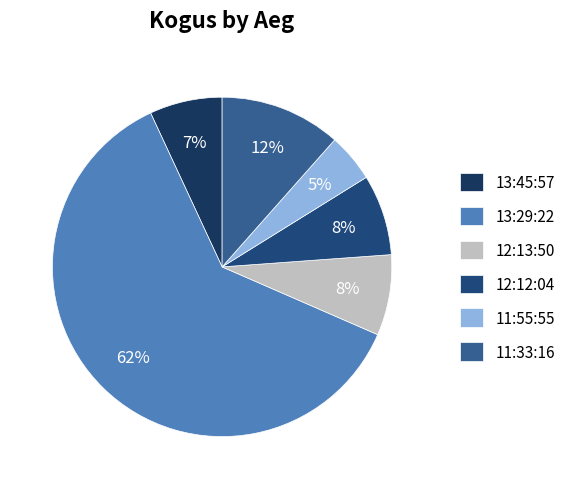

True or false: 12:12:04 accounts for 8% of the total.

True